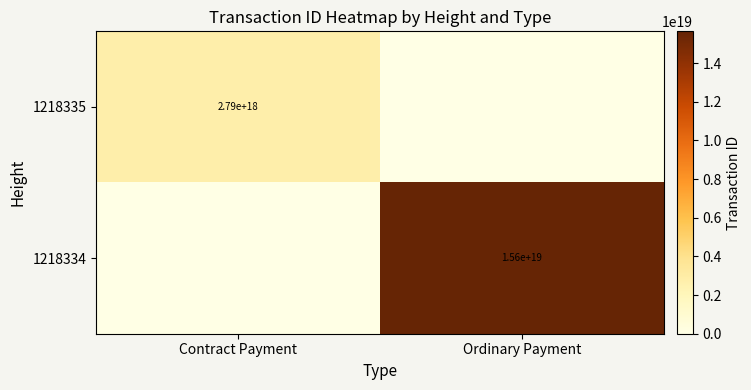

The 1218335 series shows 2790000000000000000 at Contract Payment. True or false?

True